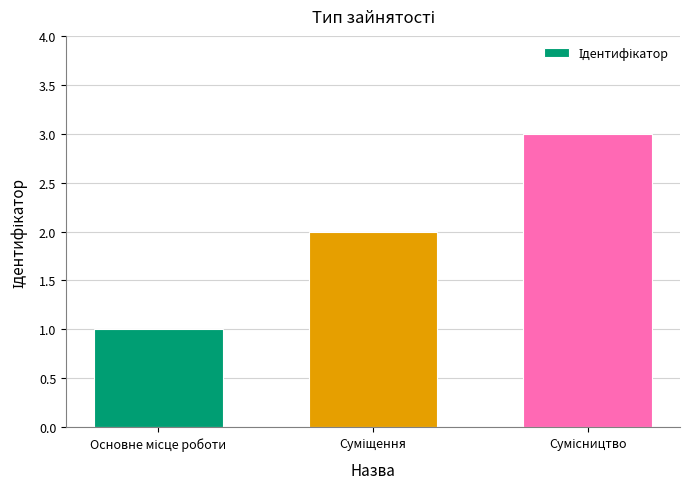

What is the greatest value displayed?

3